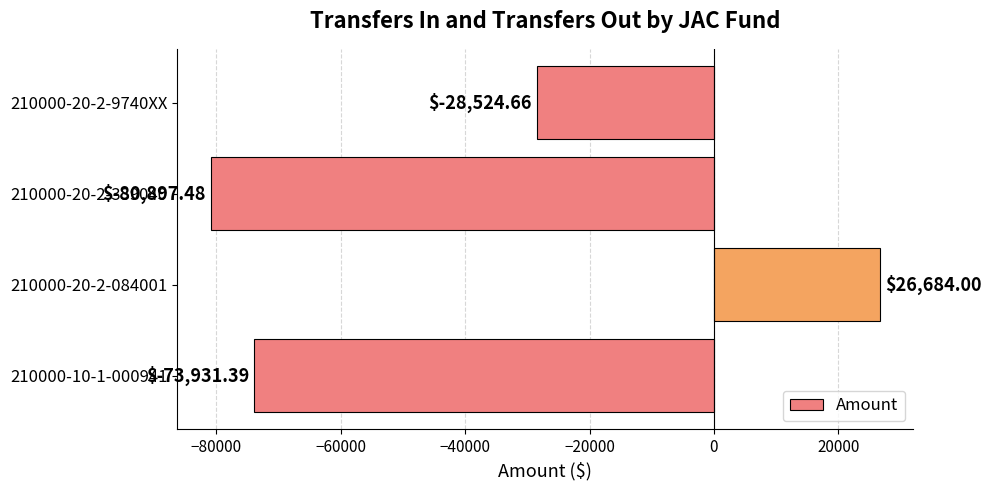

Count the number of categories in the chart.

4